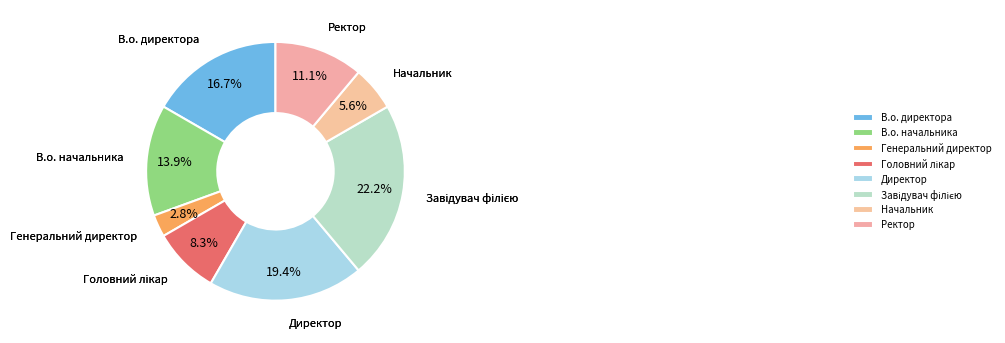

Count the number of slices in the pie.

8